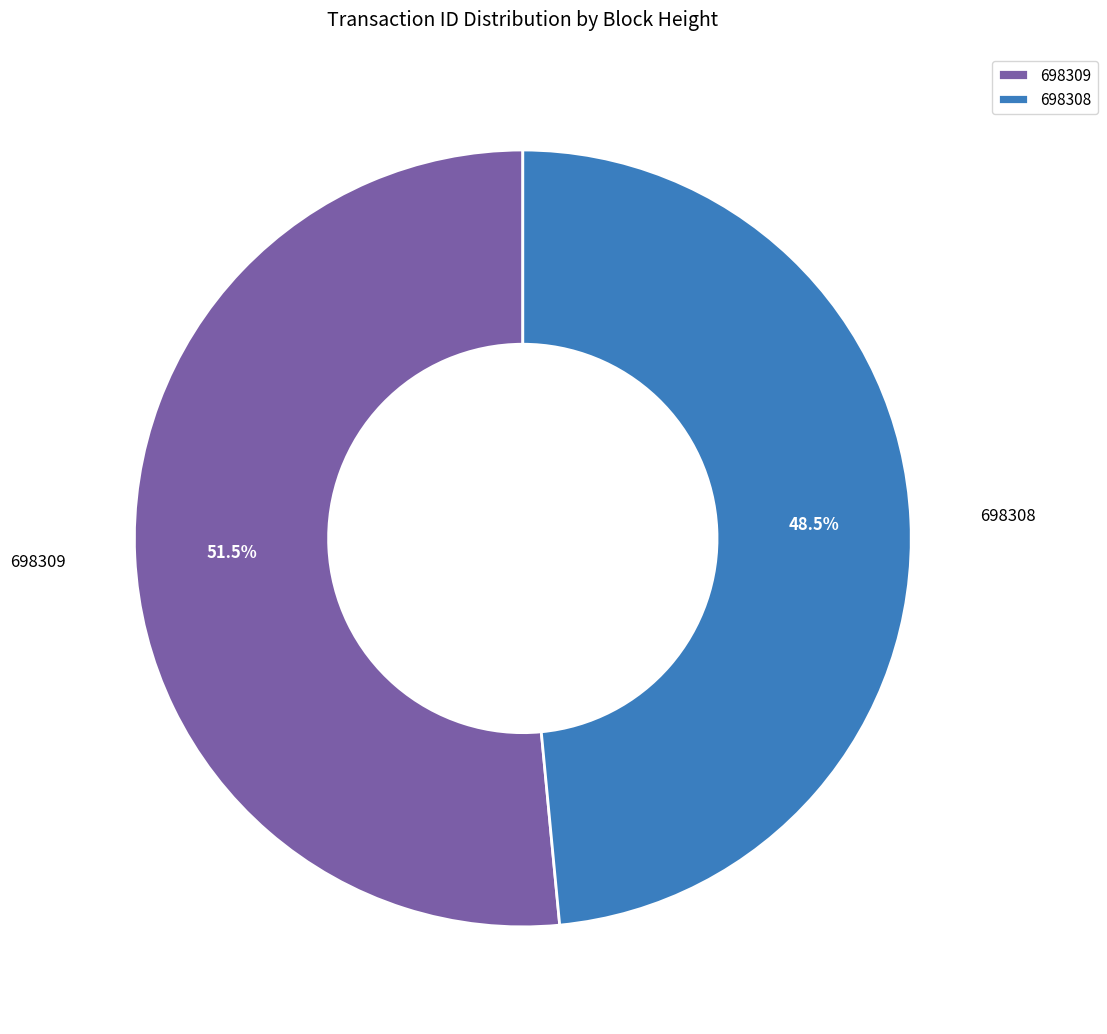

The 698309 slice represents 46% of the pie. True or false?

False